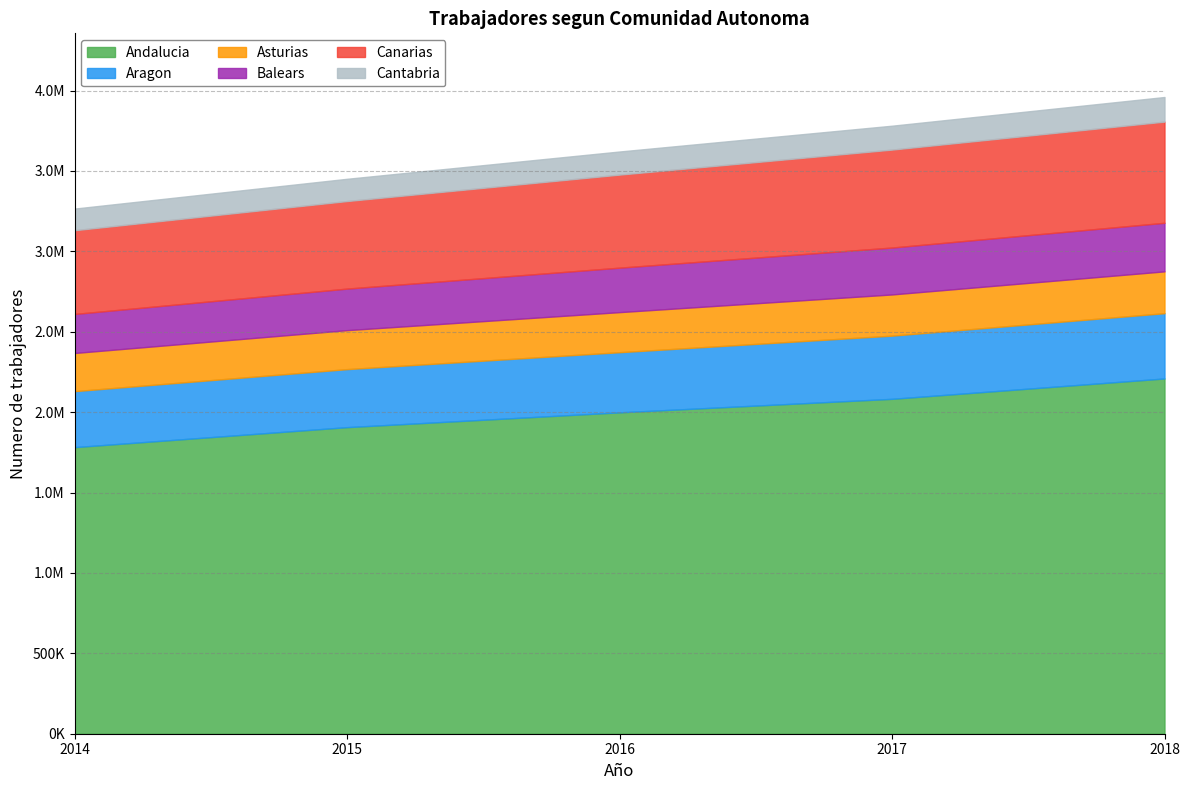

What value does the Canarias series have at 2017?

609139